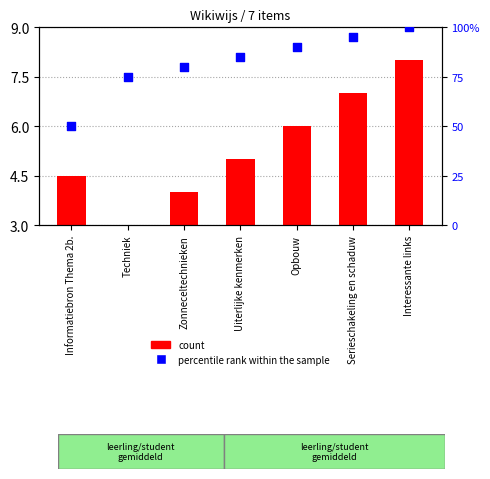

Is the value of count at Informatiebron Thema 2b. greater than the value of percentile rank within the sample at Informatiebron Thema 2b.?

No